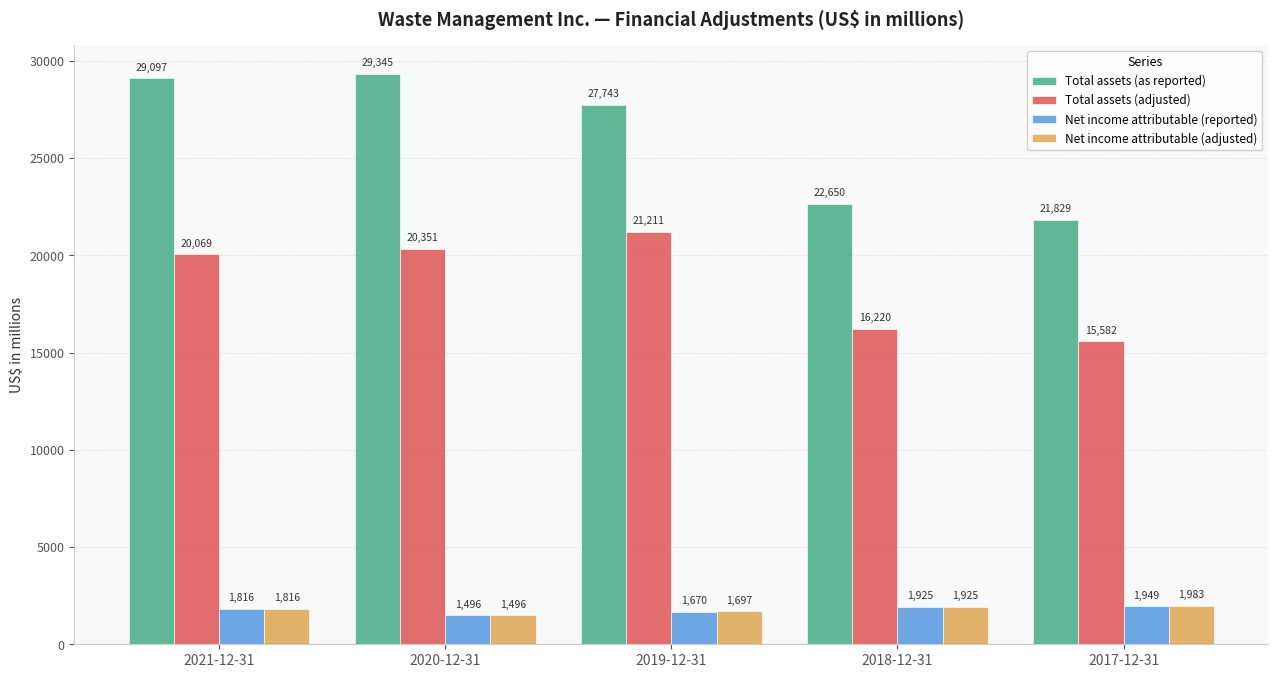

What is the highest value of the Total assets (as reported) series?

29345